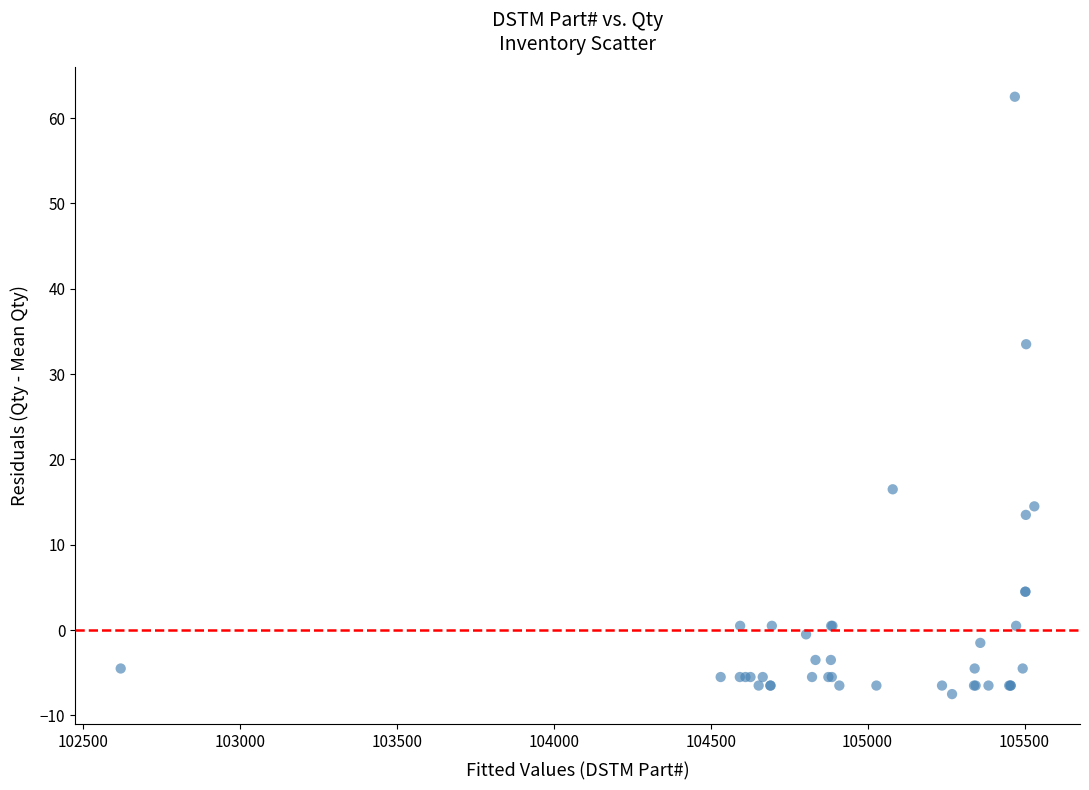

What Y value in the scatter plot is closest to 27?

33.5